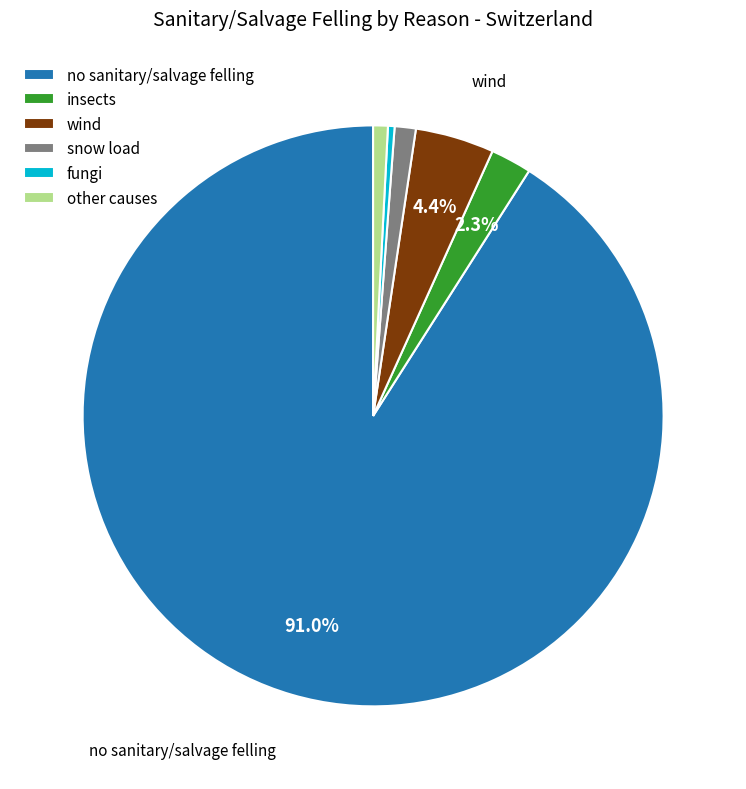

Does any single category account for the majority?

Yes